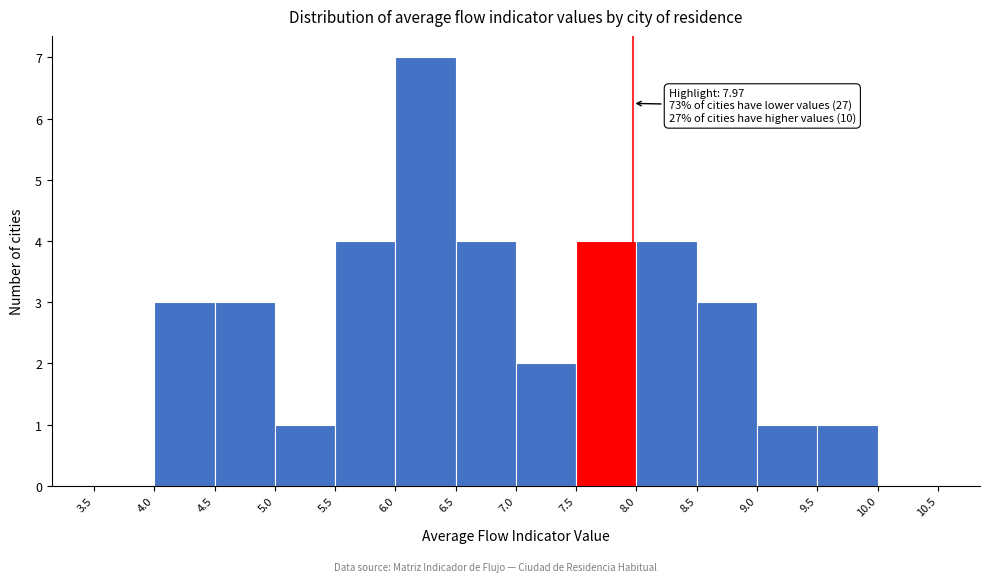

Over which range of the x-axis is the bar tallest?

6.0 to 6.5